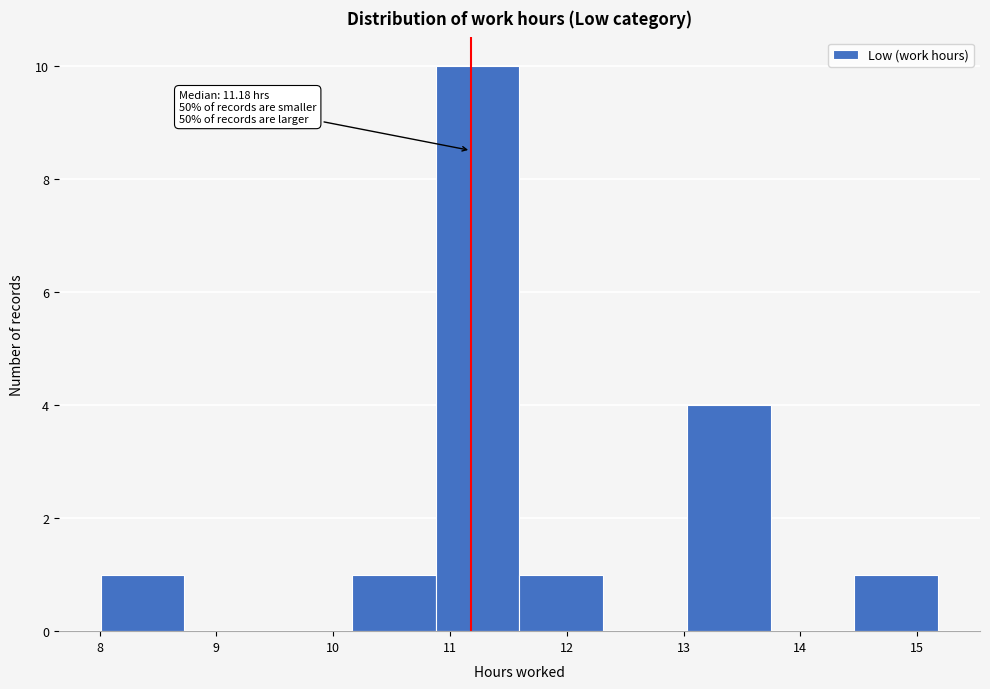

Over which range of the x-axis is the bar tallest?

10.9 to 11.6